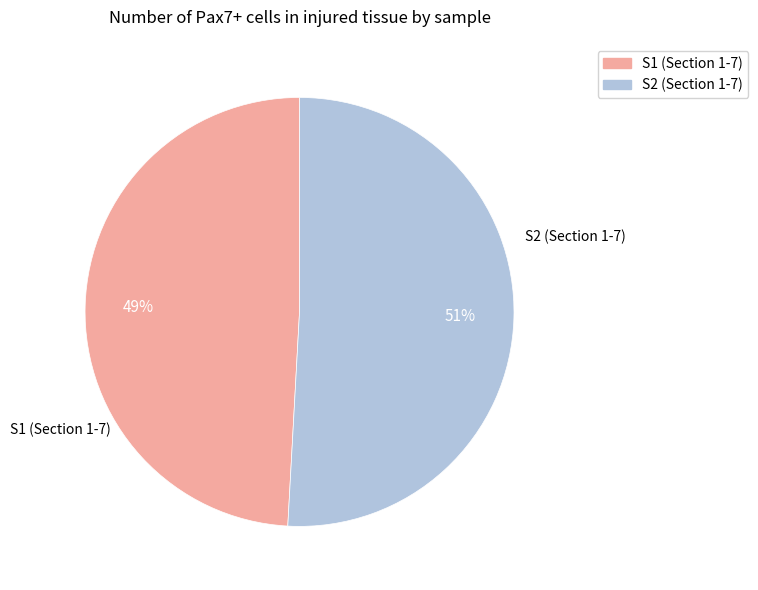

What is the smallest slice in the pie chart?

S1 (Section 1-7)